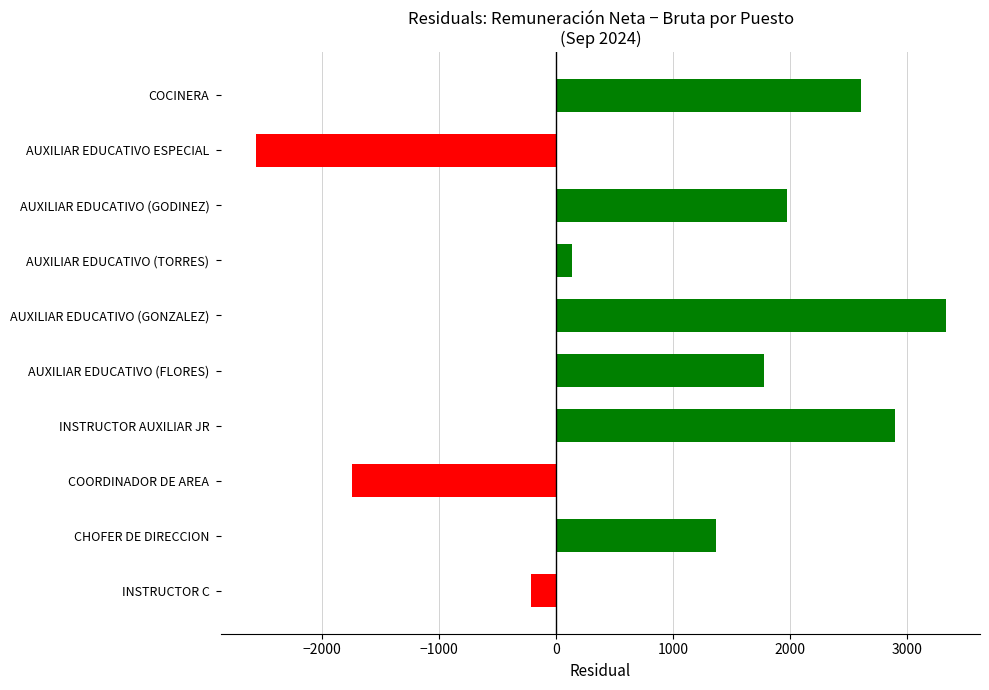

What is the sum of the values at AUXILIAR EDUCATIVO ESPECIAL and INSTRUCTOR C?

-2780.7